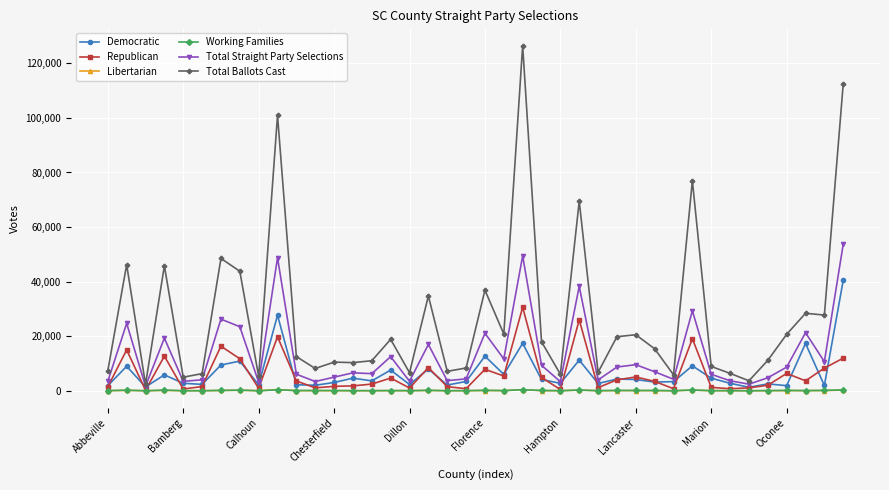

How many lines are shown in the chart?

6